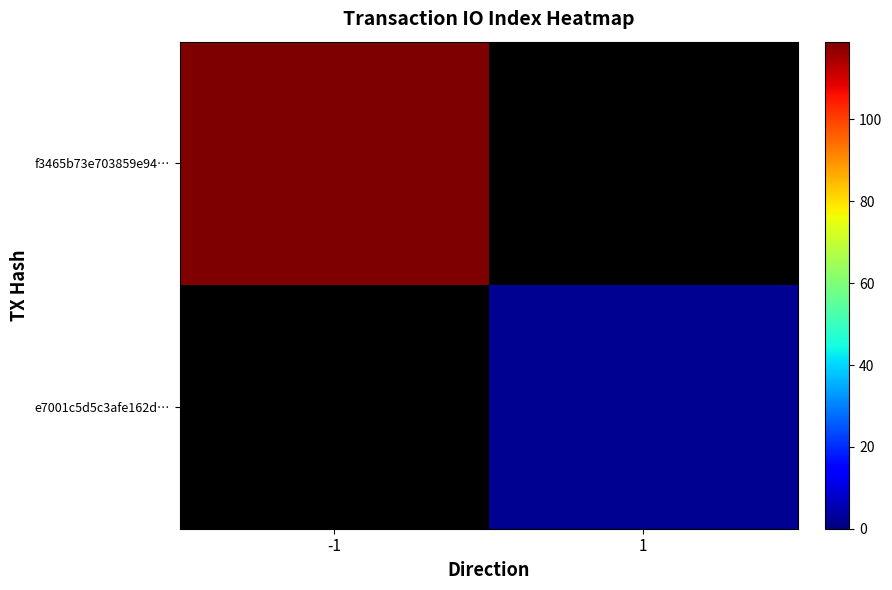

Which series has the largest range (max minus min)?

f3465b73e703859e94…